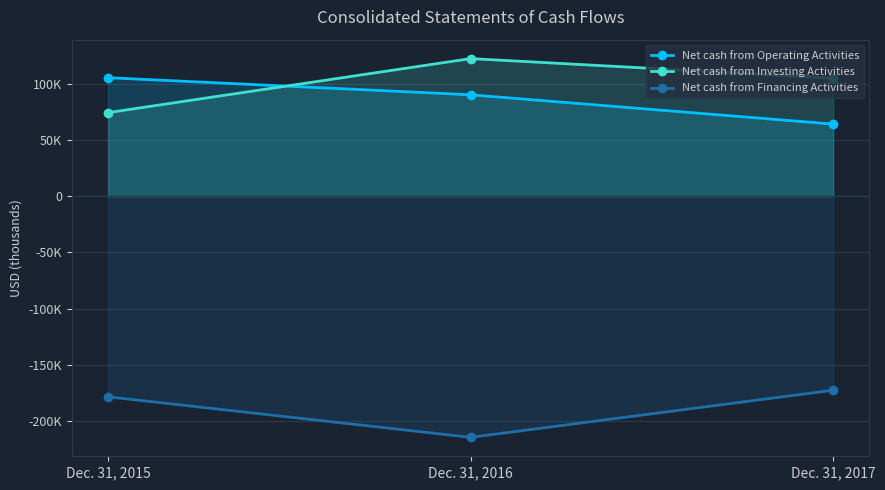

Reading left to right, extract all data points from this chart.

Net cash from Operating Activities: Dec. 31, 2015=105530	Dec. 31, 2016=90296	Dec. 31, 2017=64222
Net cash from Investing Activities: Dec. 31, 2015=74421	Dec. 31, 2016=122530	Dec. 31, 2017=105151
Net cash from Financing Activities: Dec. 31, 2015=-178643	Dec. 31, 2016=-214731	Dec. 31, 2017=-172762